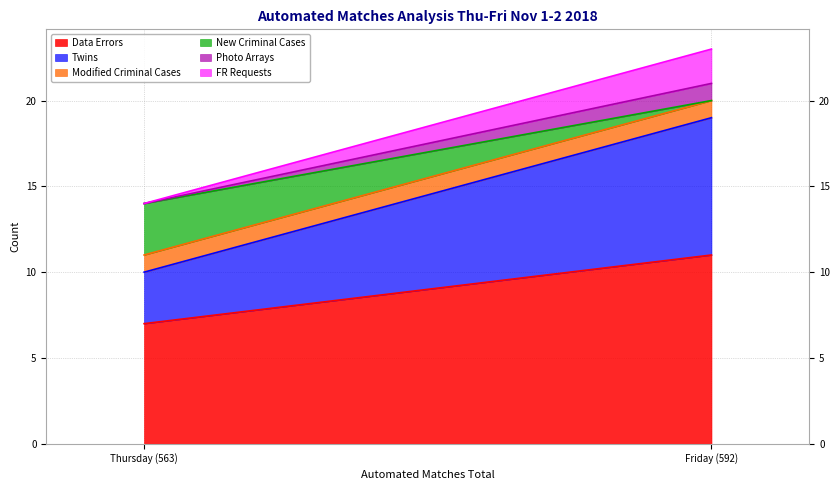

How many lines are shown in the chart?

6